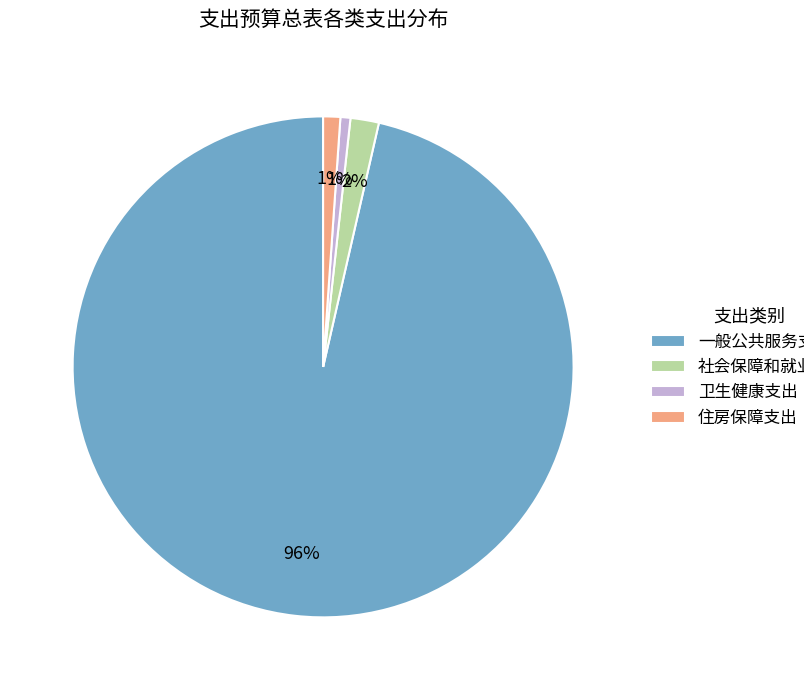

How many slices are in this pie chart?

4